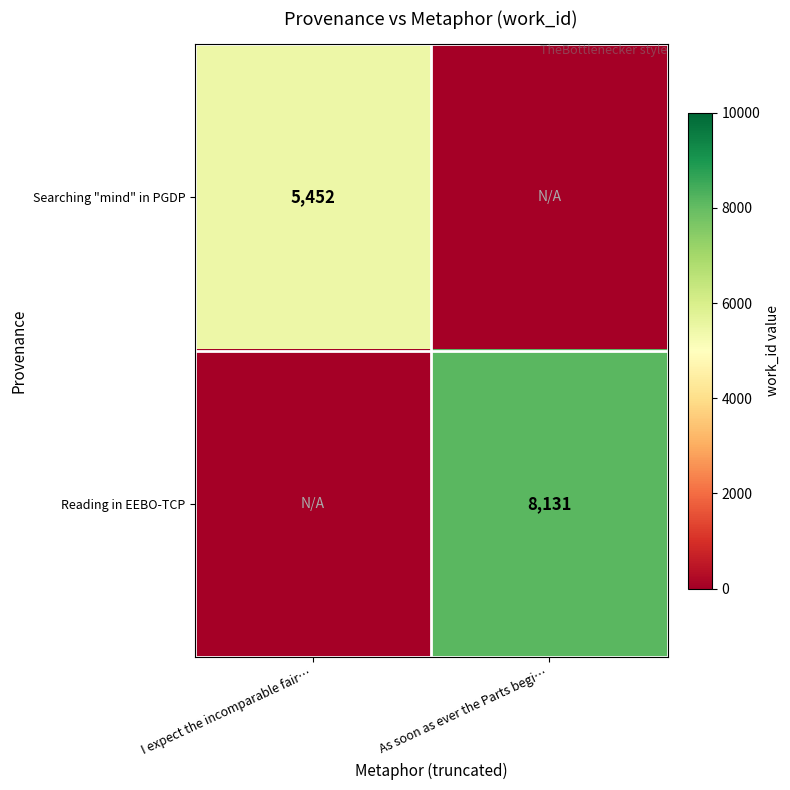

The Searching "mind" in PGDP series shows 5452 at I expect the incomparable fair…. True or false?

True